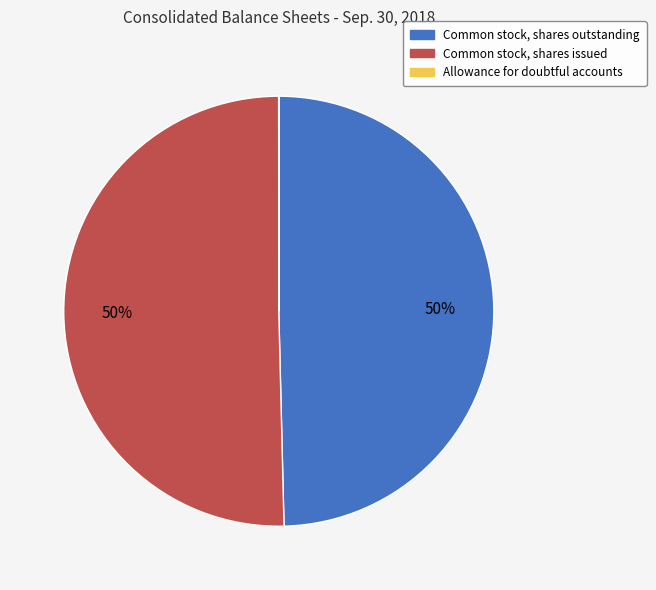

Combined, do Common stock, shares outstanding and Common stock, shares issued account for over 50%?

Yes